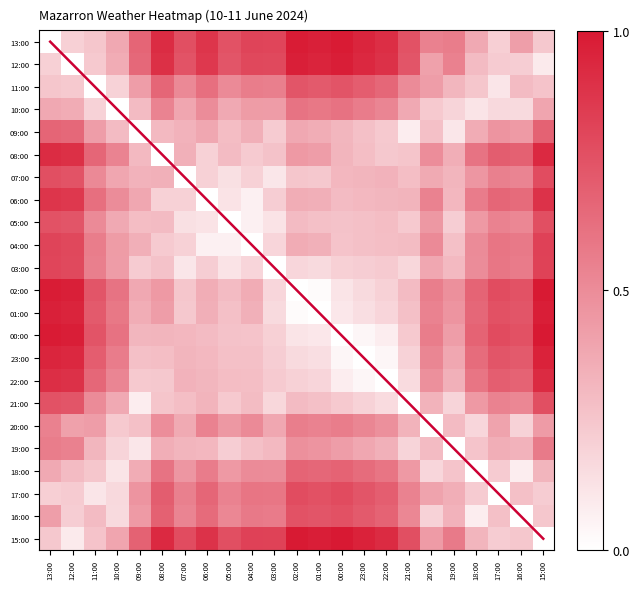

The 18:00 series shows 0.3 at 23:00. True or false?

False